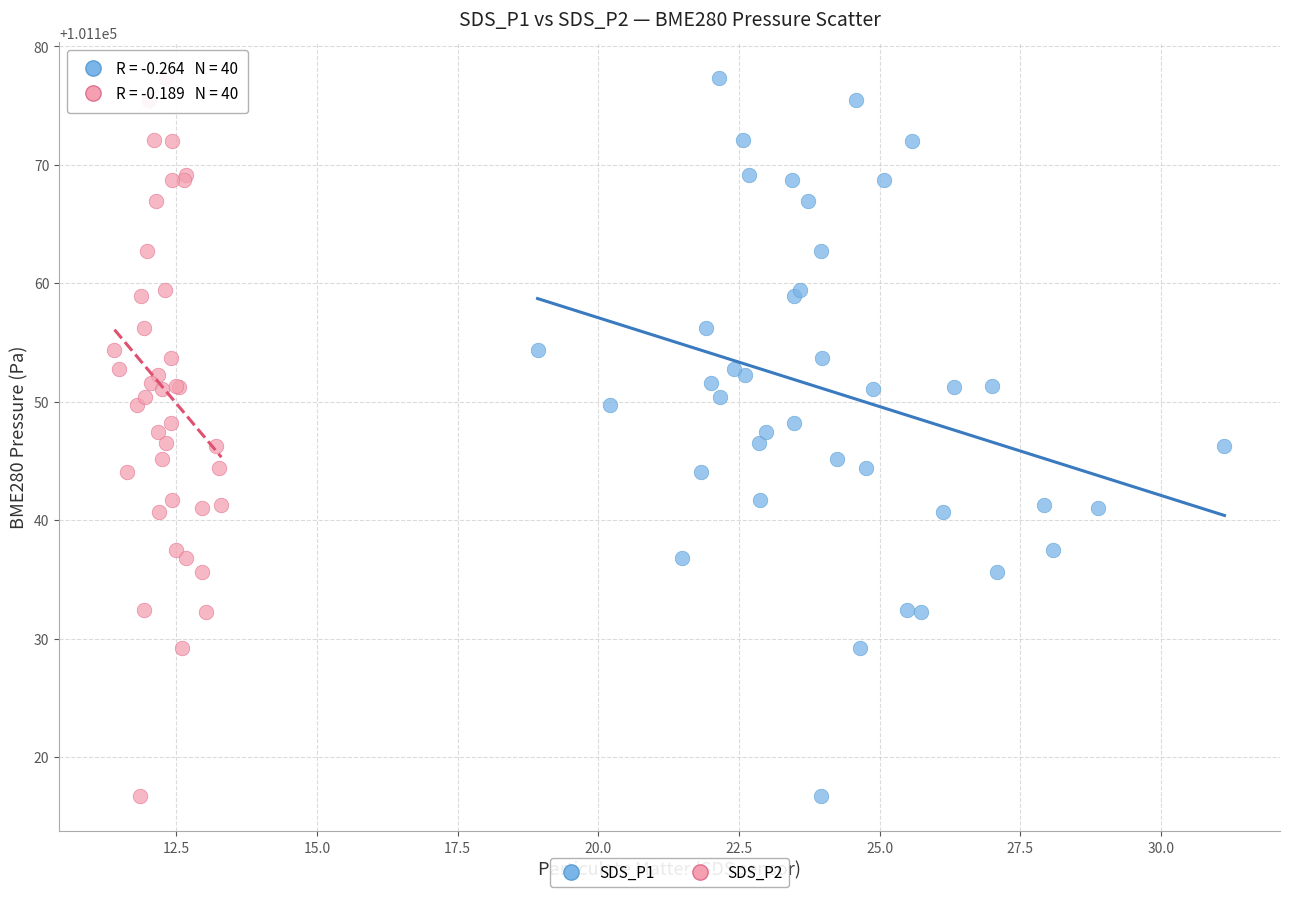

What are all the series names shown in the legend?

SDS_P1, SDS_P2